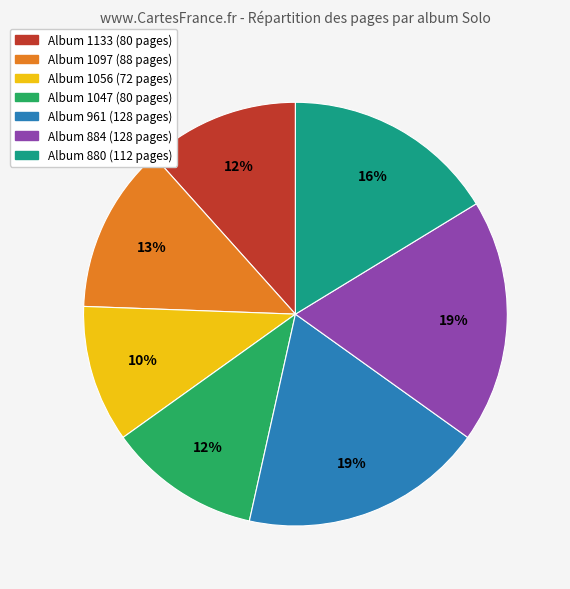

Is there any slice that represents more than half of the pie?

No